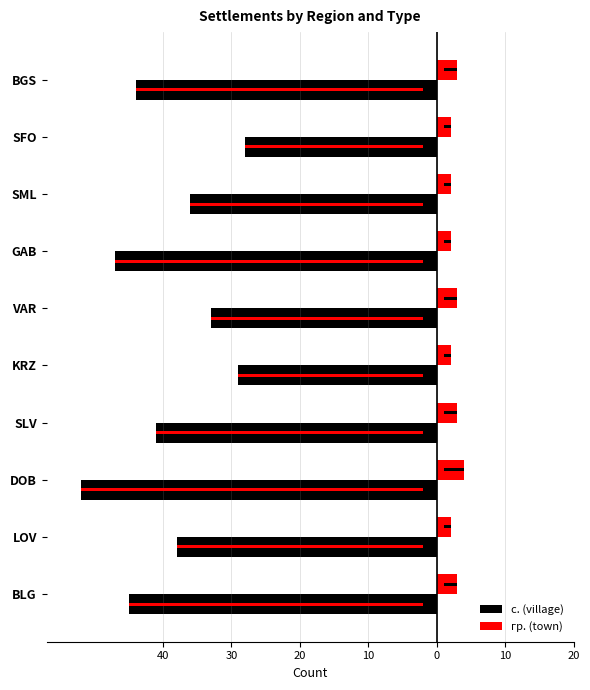

Which series has the largest range (max minus min)?

с. (village)